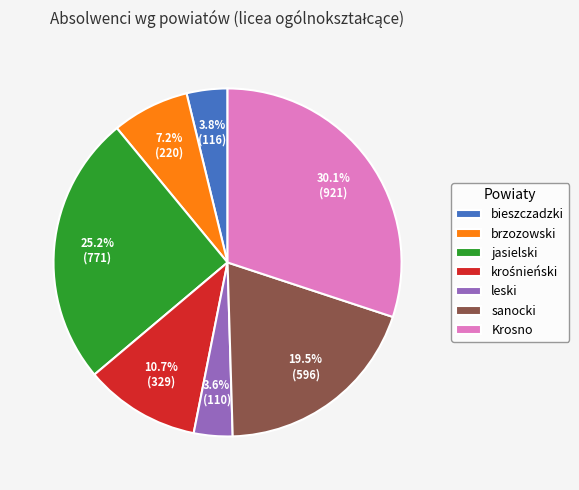

Which slice is the largest?

Krosno